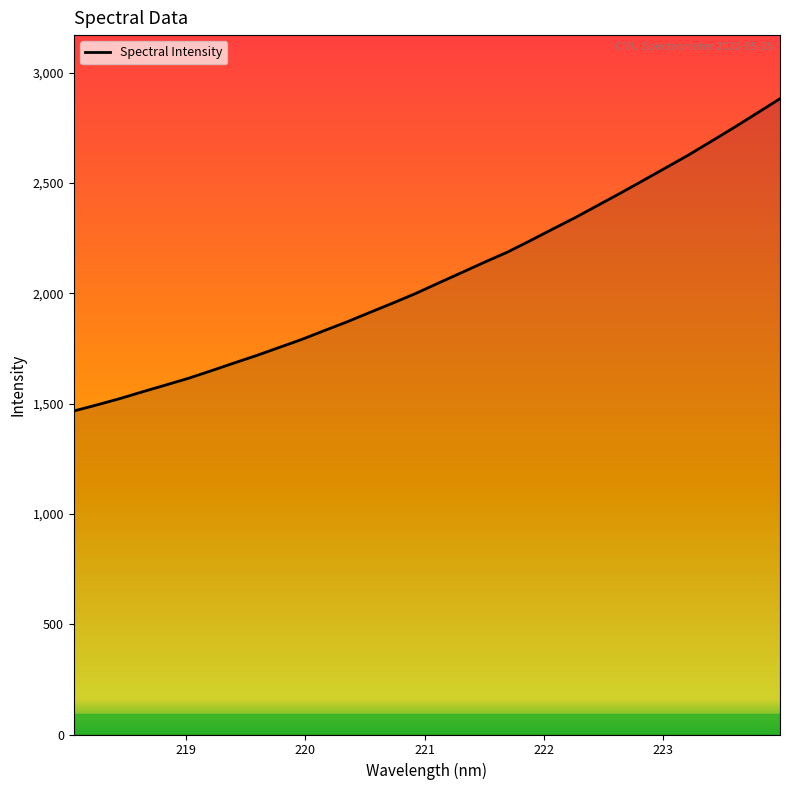

Does the chart have visible grid lines?

No